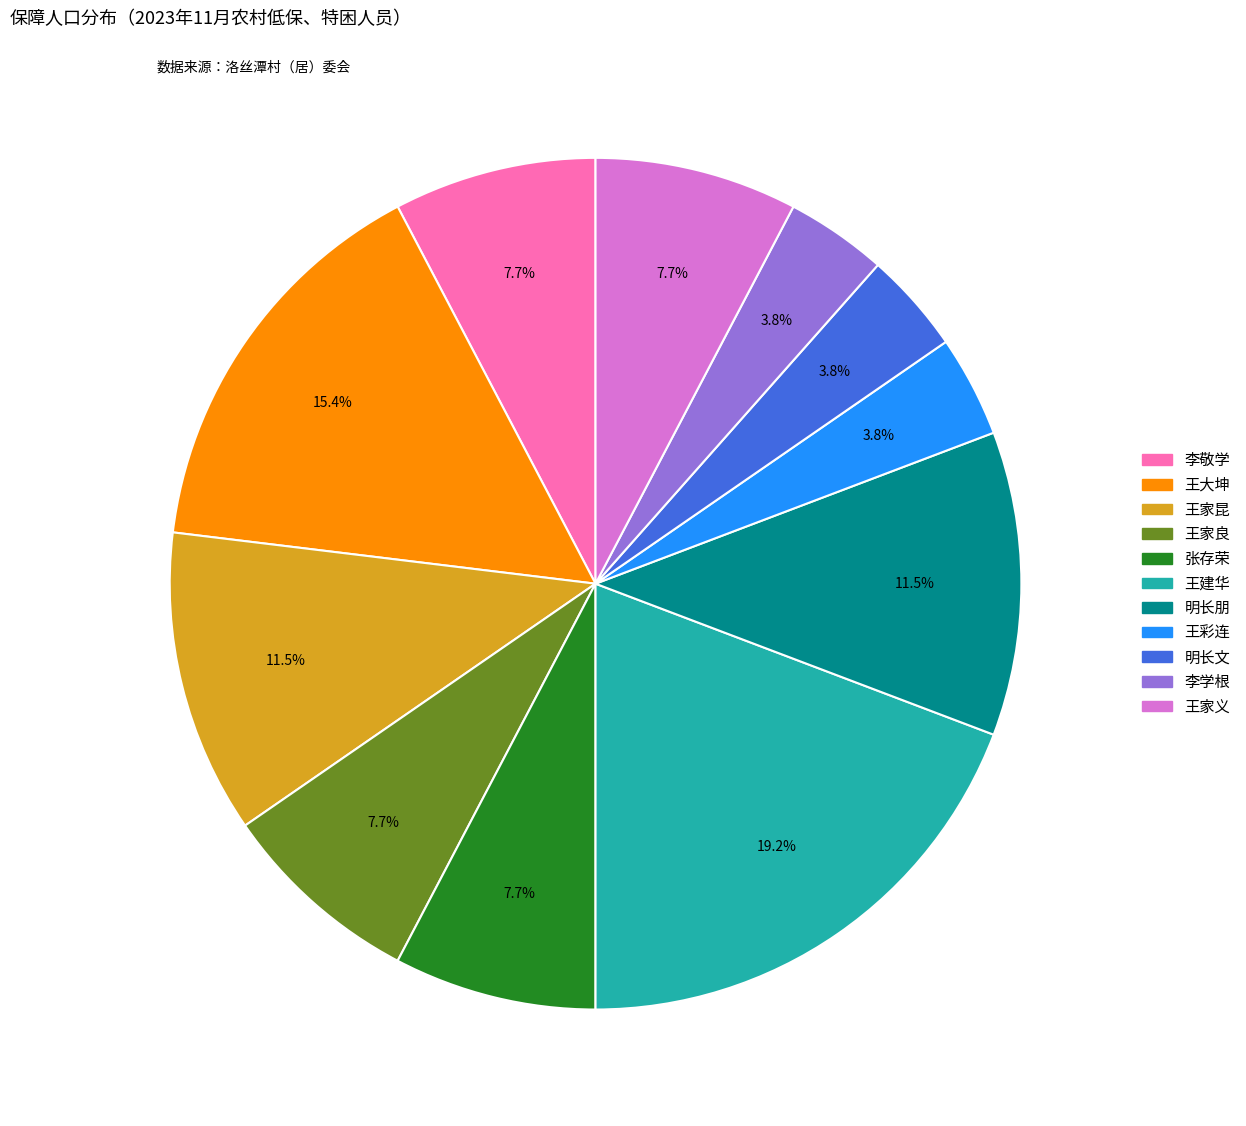

Which has a higher value, 王家良 or 明长朋?

明长朋